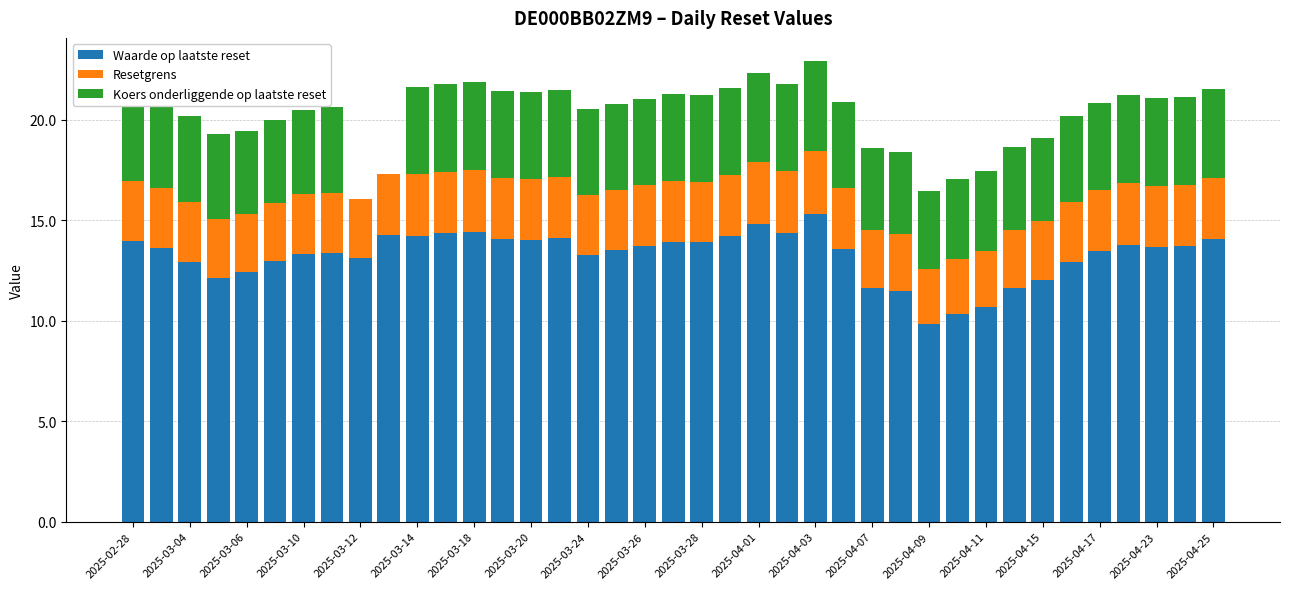

What is the maximum value for Waarde op laatste reset?

15.3